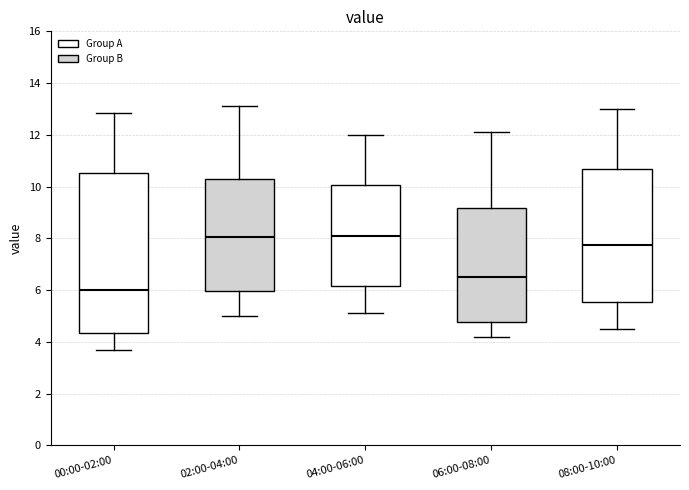

Reading left to right, transcribe this box plot: for each box, give where its median line is, the range the box spans, and where its two whiskers end, as read against the y-axis. The values are not printed on the chart, so give them approximately, as read against the axis.

00:00-02:00: median 6.0, box 4.4 to 10.6, whiskers 3.8 to 12.8
02:00-04:00: median 8.0, box 6.0 to 10.4, whiskers 5.0 to 13.2
04:00-06:00: median 8.2, box 6.2 to 10.0, whiskers 5.2 to 12.0
06:00-08:00: median 6.6, box 4.8 to 9.2, whiskers 4.2 to 12.2
08:00-10:00: median 7.8, box 5.6 to 10.6, whiskers 4.6 to 13.0